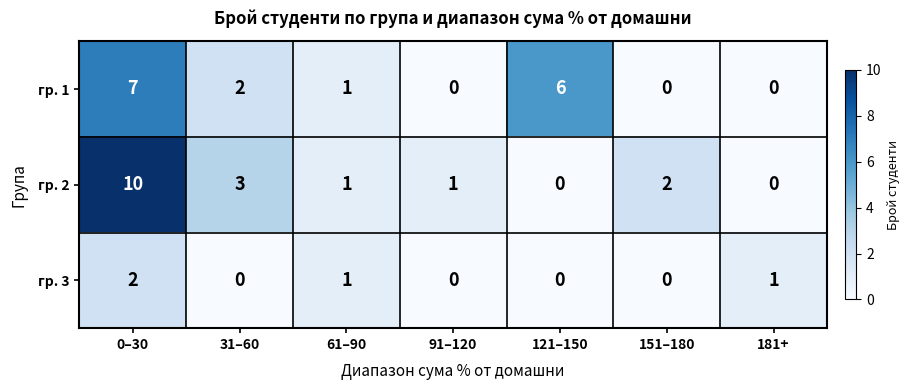

Reading left to right, what are all the values shown in this chart?

гр. 1: 0–30=7	31–60=2	61–90=1	91–120=0	121–150=6	151–180=0	181+=0
гр. 2: 0–30=10	31–60=3	61–90=1	91–120=1	121–150=0	151–180=2	181+=0
гр. 3: 0–30=2	31–60=0	61–90=1	91–120=0	121–150=0	151–180=0	181+=1